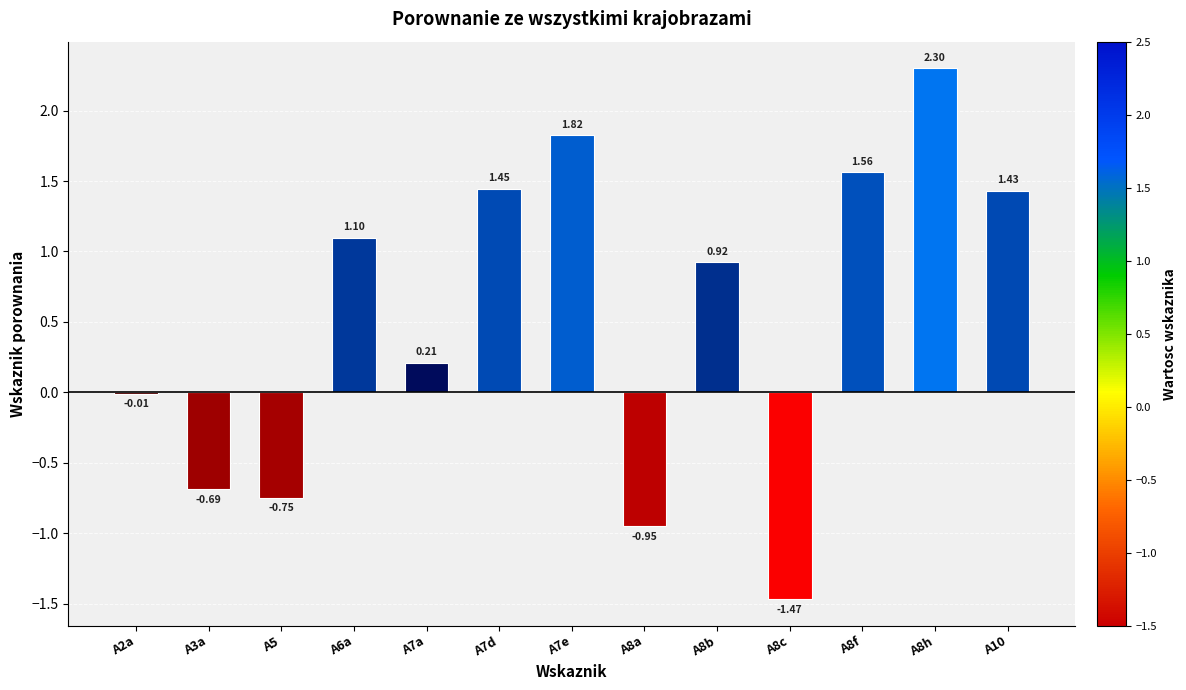

What is the label of the 5th bar from the right?

A8b